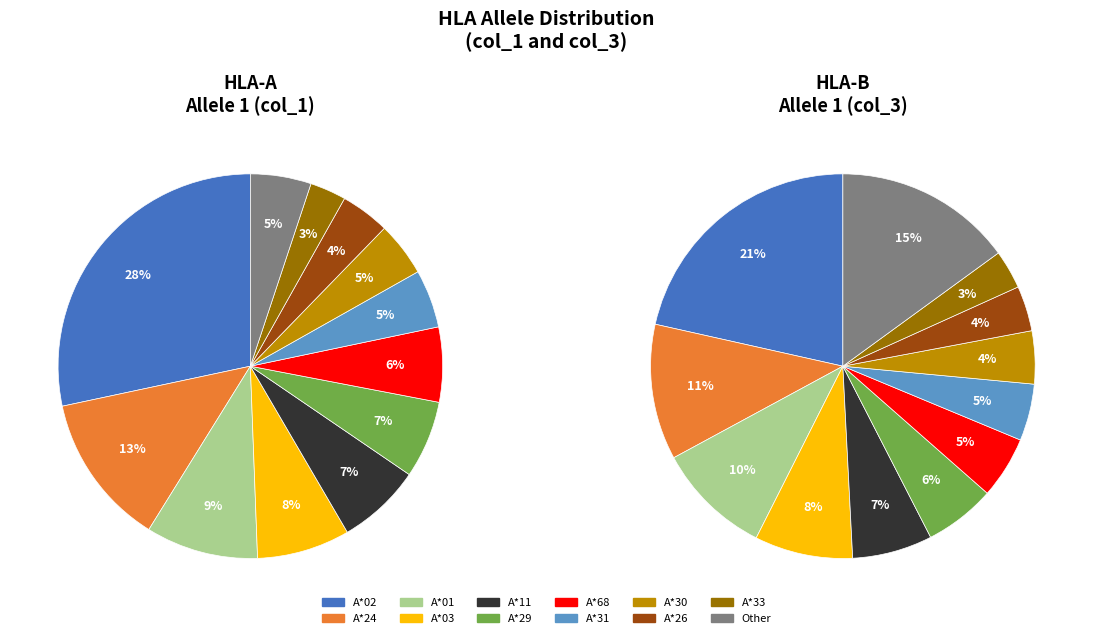

What percentage is NOT represented by A*33?

97.0%